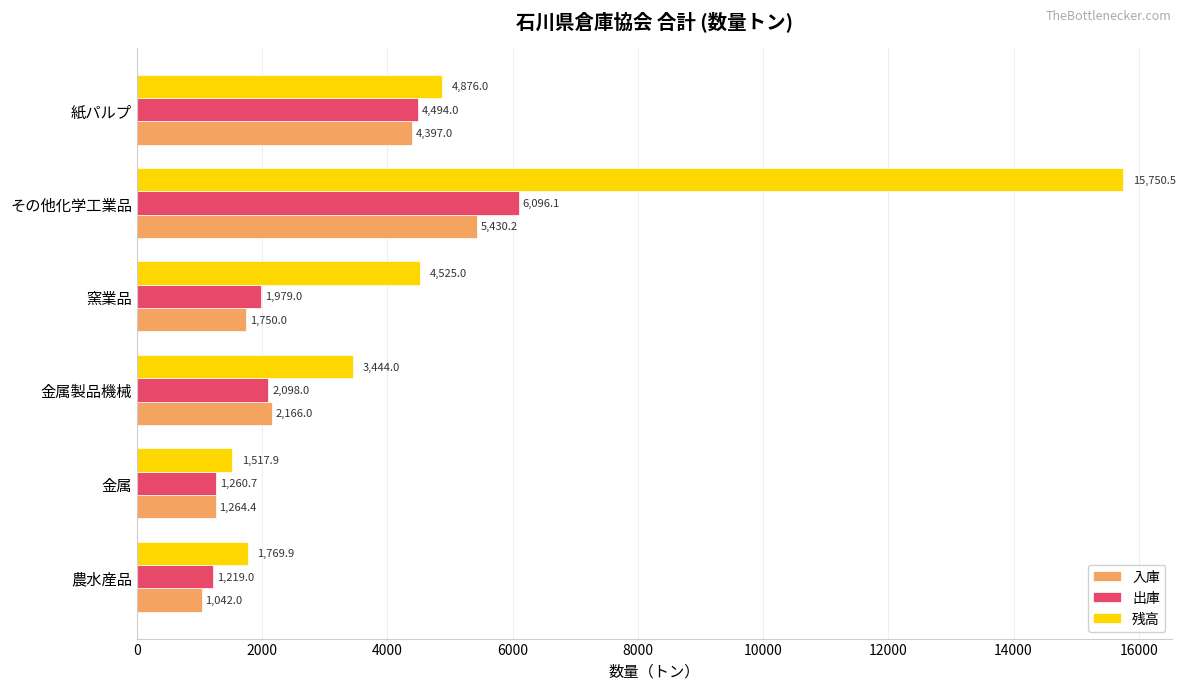

Count the number of data series in this chart.

3